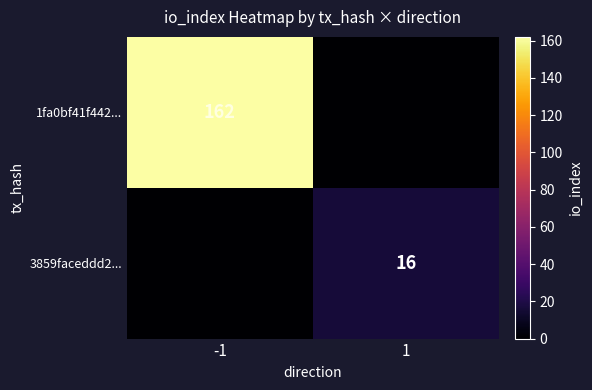

Is it true that 1fa0bf41f442... equals 244 at -1?

False